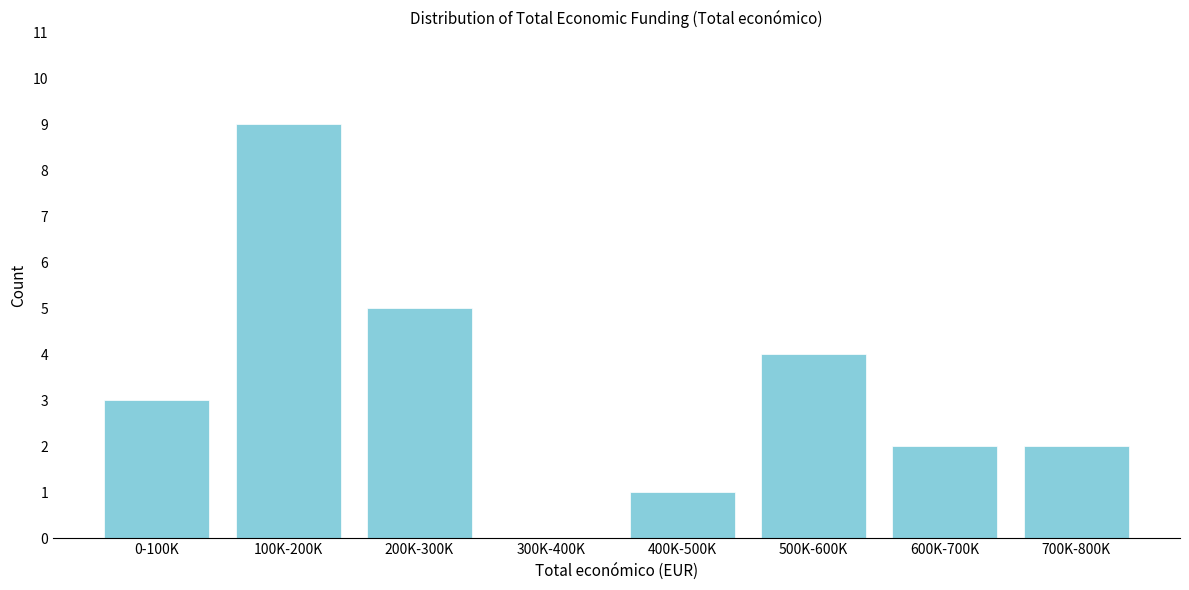

Reading right to left, extract all data points from this chart.

700K-800K=2	600K-700K=2	500K-600K=4	400K-500K=1	300K-400K=0	200K-300K=5	100K-200K=9	0-100K=3